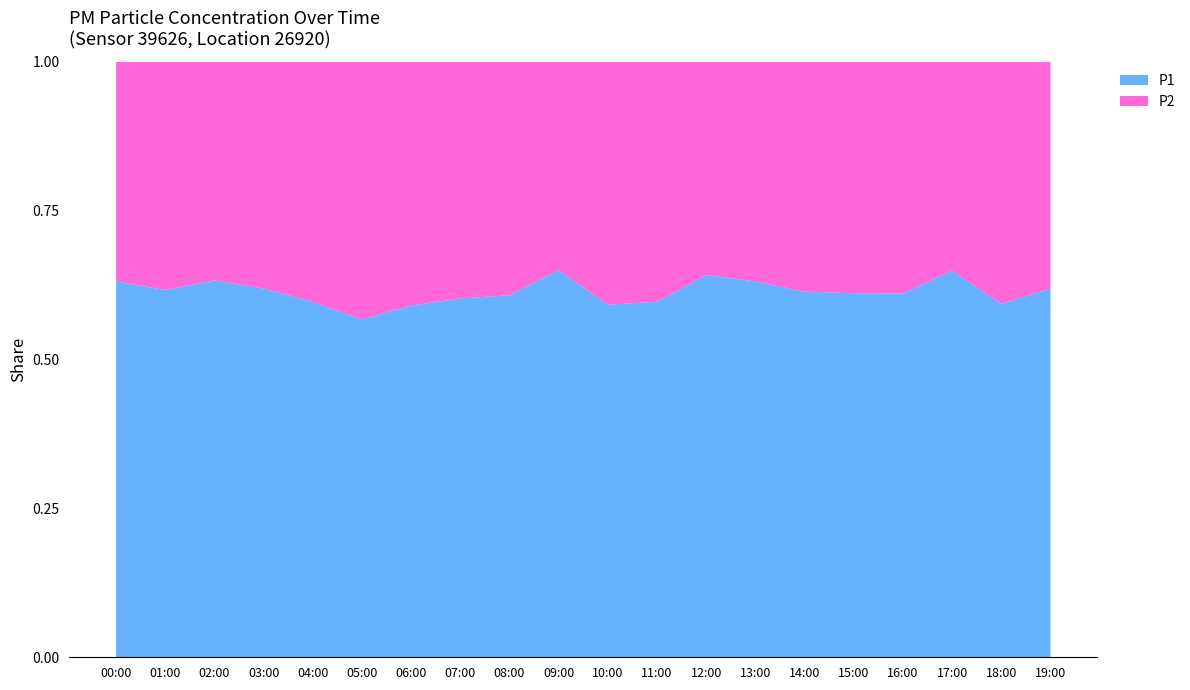

Reading left to right, list all the values displayed in this chart.

P1: 00:00=12.1	01:00=14.5	02:00=15.2	03:00=13.8	04:00=12.4	05:00=11.8	06:00=13.0	07:00=14.4	08:00=15.3	09:00=16.5	10:00=14.1	11:00=12.6	12:00=16.4	13:00=15.7	14:00=14.7	15:00=15.0	16:00=15.3	17:00=17.4	18:00=12.4	19:00=13.8
P2: 00:00=7.0	01:00=9.0	02:00=8.8	03:00=8.5	04:00=8.4	05:00=9.0	06:00=9.0	07:00=9.5	08:00=9.9	09:00=8.9	10:00=9.7	11:00=8.5	12:00=9.2	13:00=9.2	14:00=9.2	15:00=9.6	16:00=9.8	17:00=9.4	18:00=8.5	19:00=8.5